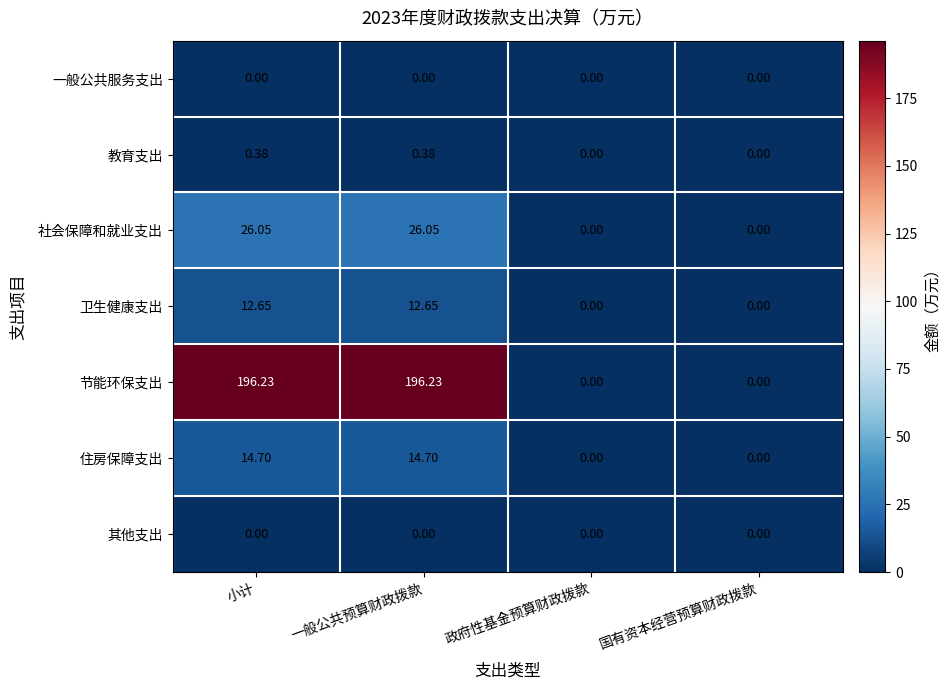

Where does the 社会保障和就业支出 series first go above 26?

小计